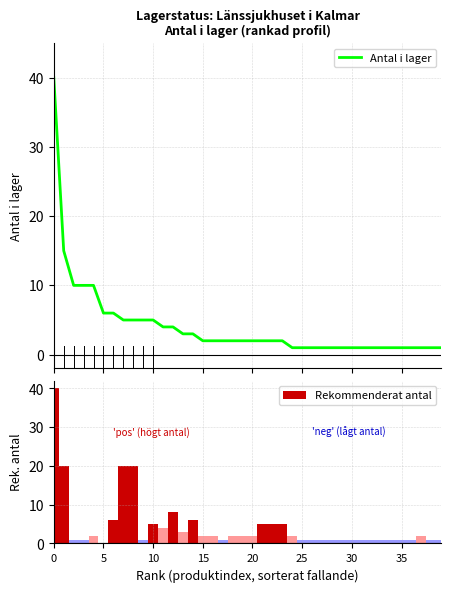

Count the number of categories in the chart.

40